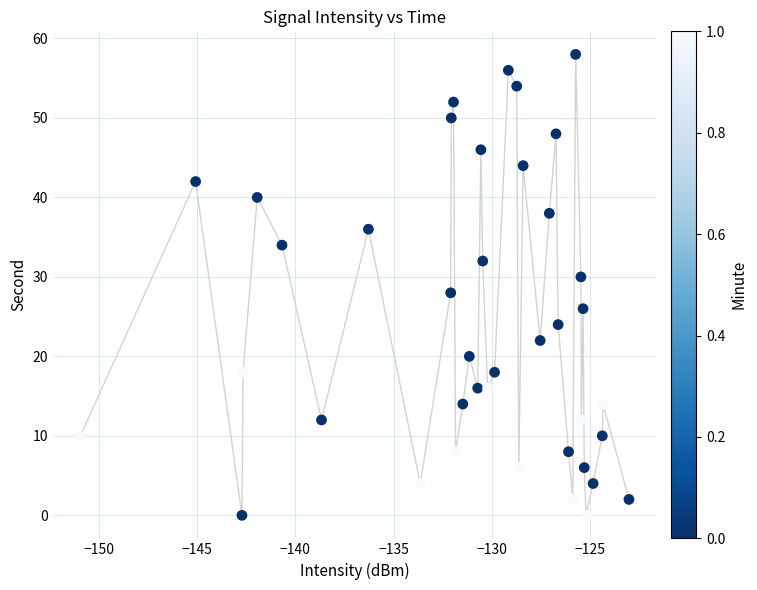

What is the range of Y values (max minus min)?

58